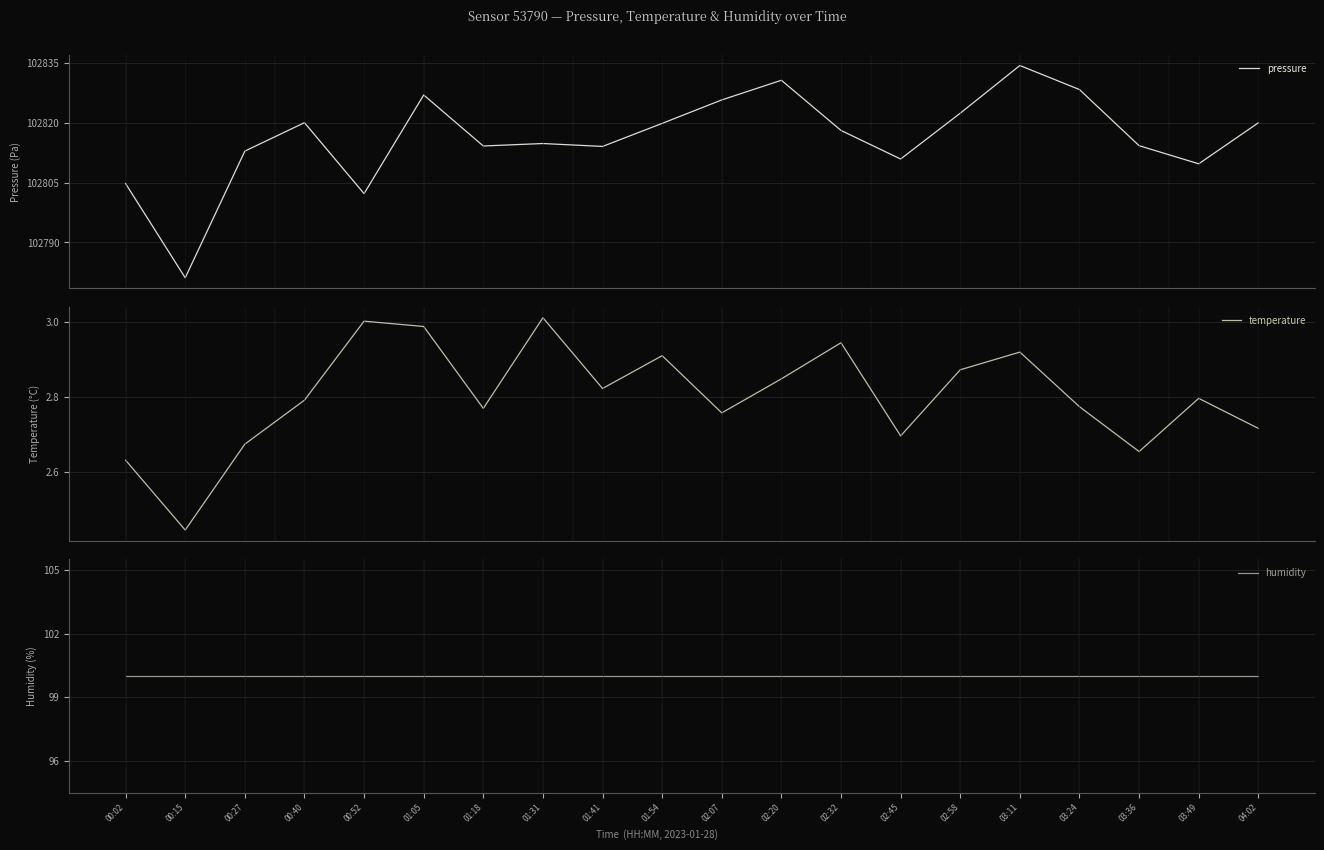

How many distinct data groups are displayed?

3